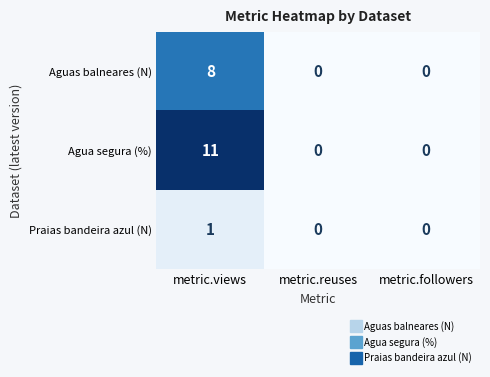

List the series in order of their overall mean, highest first.

Agua segura (%), Aguas balneares (N), Praias bandeira azul (N)